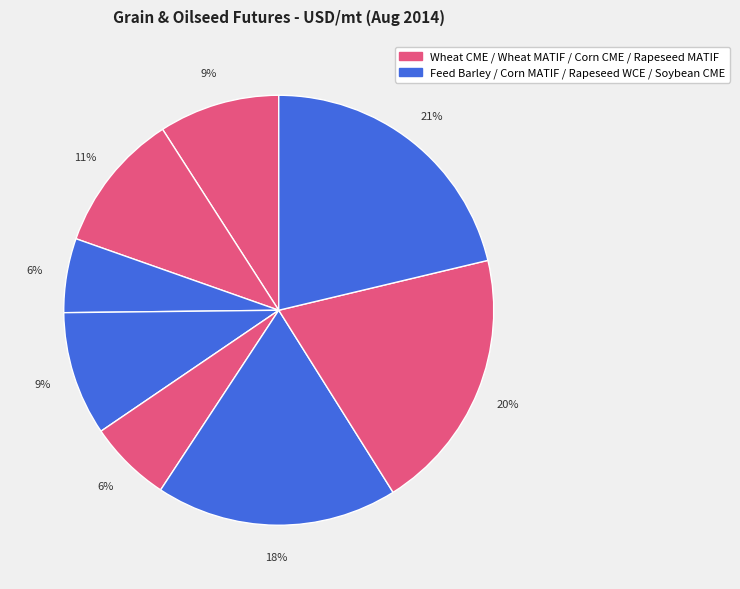

To the nearest percent, what is the average slice percentage?

12%